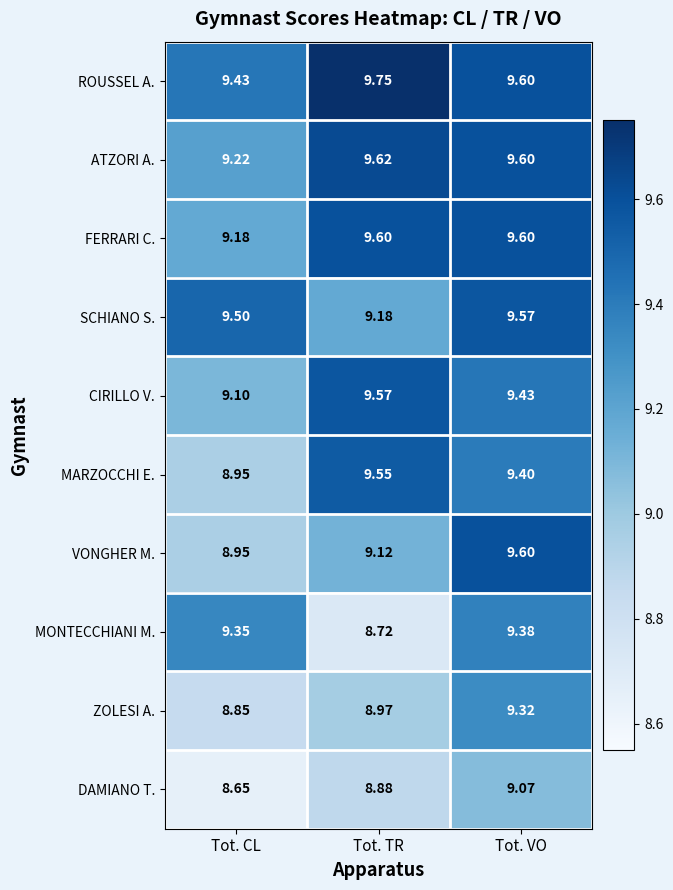

Where is MARZOCCHI E. nearest to the value 9?

Tot. CL